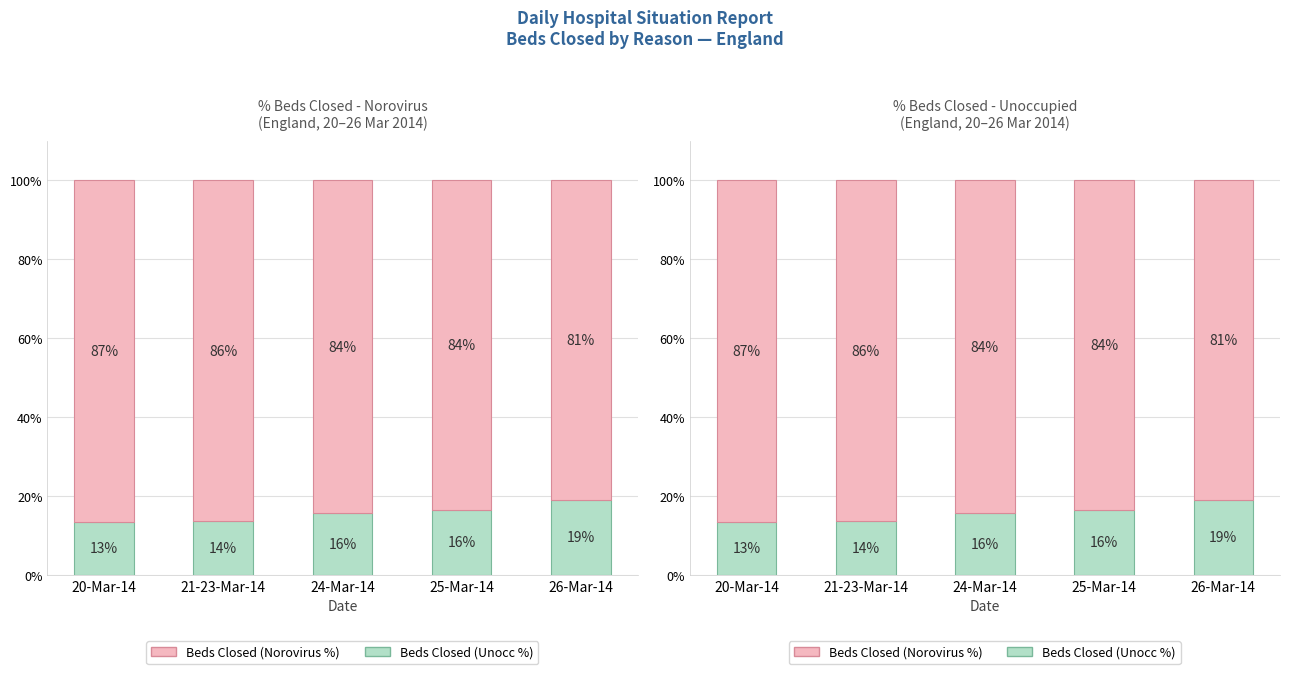

Reading left to right, list all the values displayed in this chart.

Pass: 13.5	13.5	15.6	16.4	18.8
Fail: 86.5	86.5	84.4	83.6	81.2